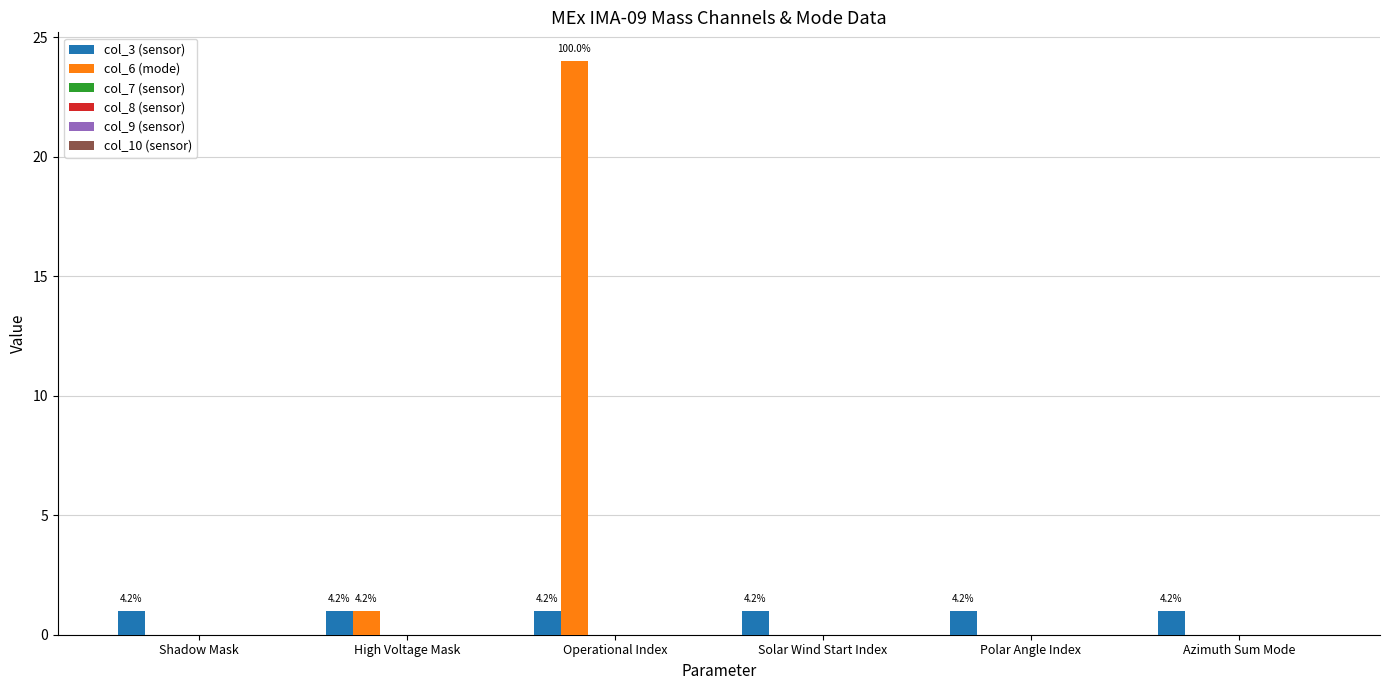

What is the label of the 6th bar from the left?

Azimuth Sum Mode